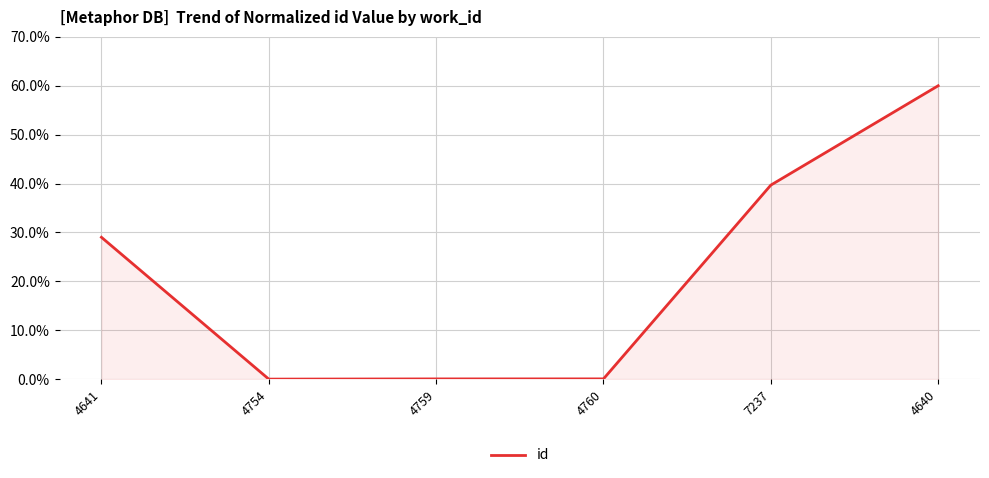

True or false: the data shows 60.0 at 4640.

True